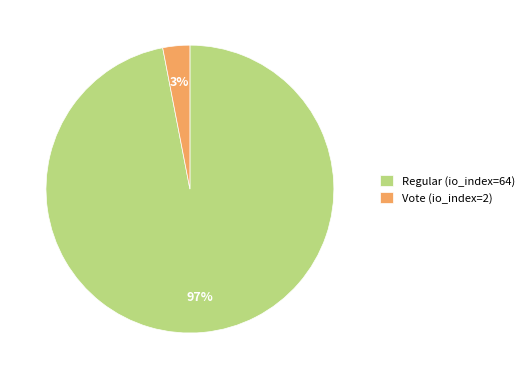

Is the sum of Vote (io_index=2) and Regular (io_index=64) greater than half?

Yes